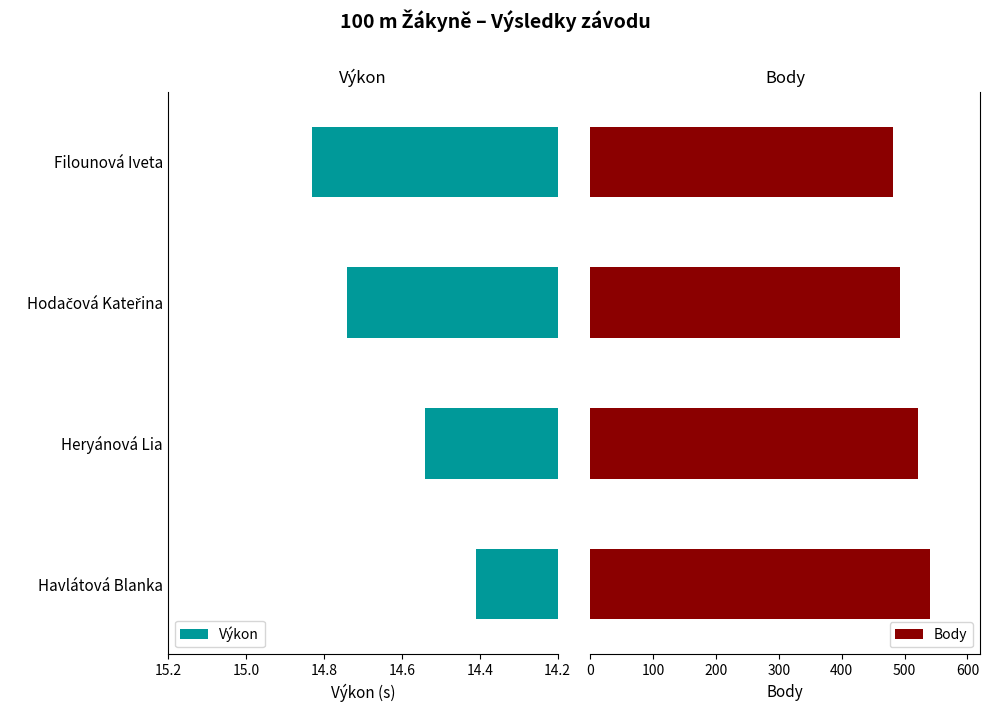

Which series has the widest spread of values?

Body